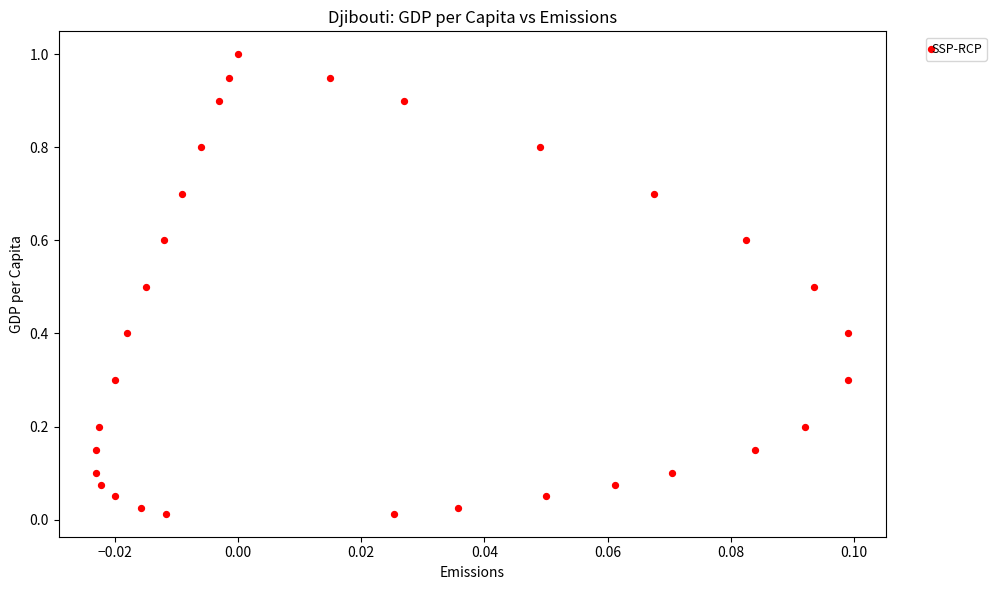

What is the range of Y values (max minus min)?

1.0